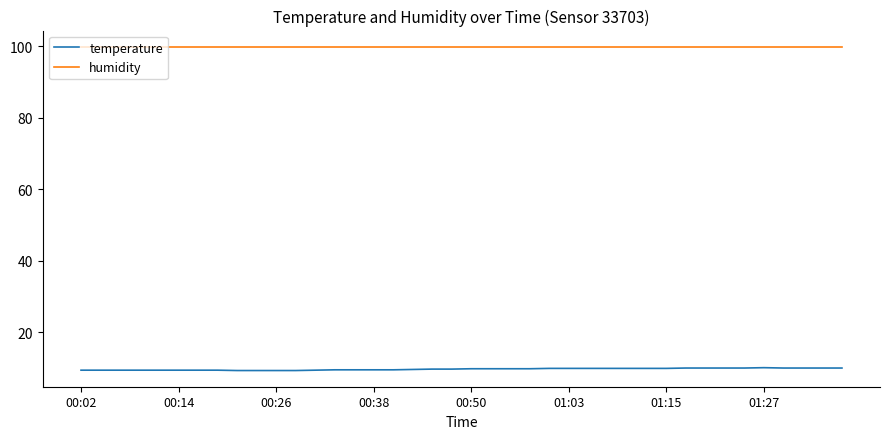

How many categories are shown in the chart?

40